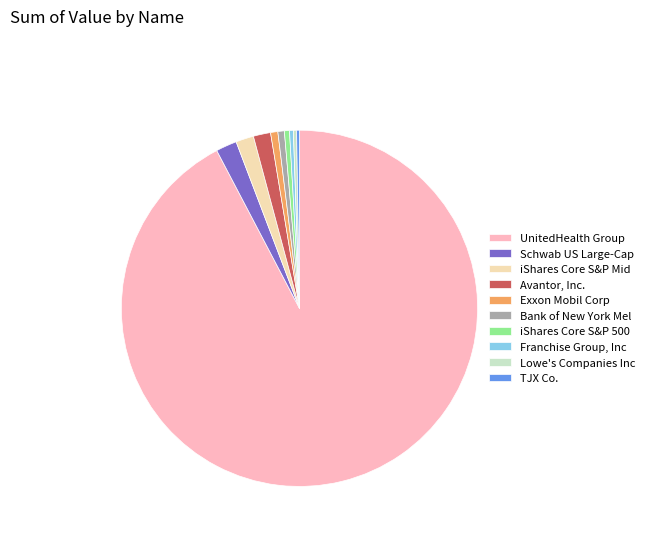

Which category accounts for the majority?

UnitedHealth Group